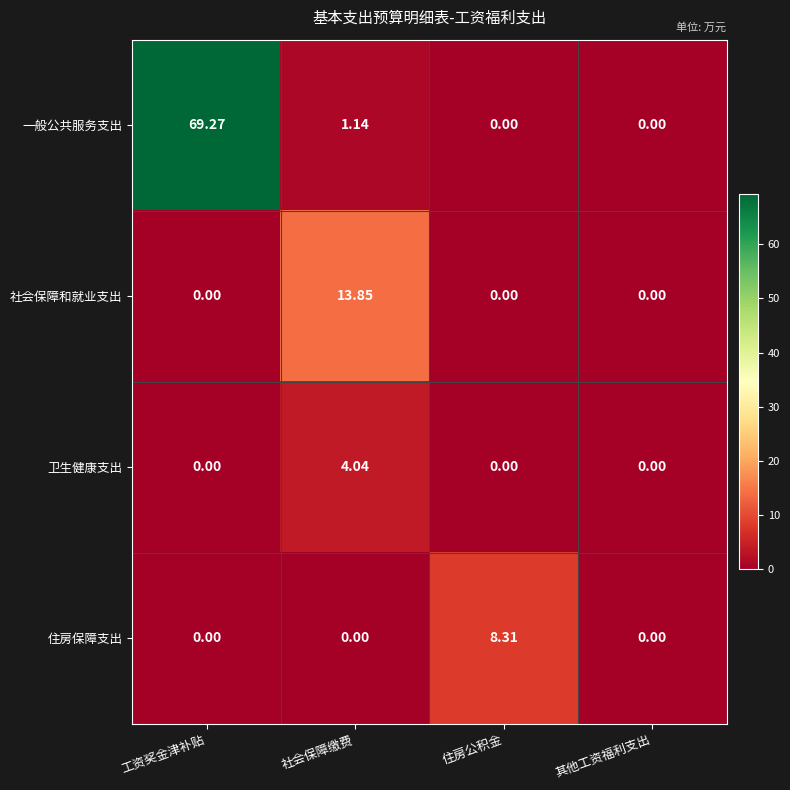

At which label does 一般公共服务支出 first exceed 1?

工资奖金津补贴